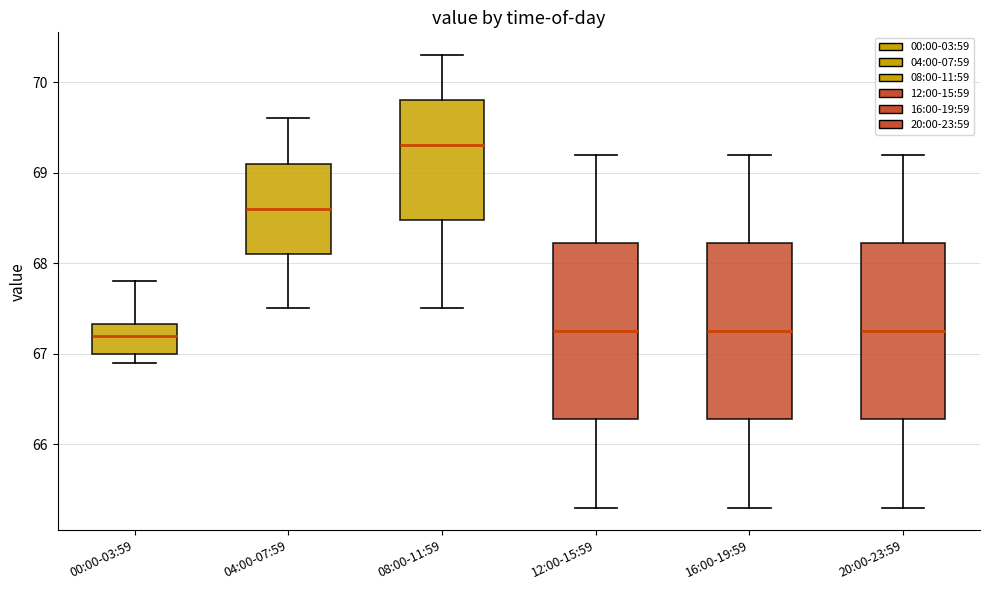

Reading left to right, read every box against the y-axis: the position of its median line, the range the box covers, and the ends of its whiskers. The values are not printed on the chart, so give them approximately, as read against the axis.

00:00-03:59: median 67.2, box 67.0 to 67.3, whiskers 66.9 to 67.8
04:00-07:59: median 68.6, box 68.1 to 69.1, whiskers 67.5 to 69.6
08:00-11:59: median 69.3, box 68.5 to 69.8, whiskers 67.5 to 70.3
12:00-15:59: median 67.3, box 66.3 to 68.2, whiskers 65.3 to 69.2
16:00-19:59: median 67.3, box 66.3 to 68.2, whiskers 65.3 to 69.2
20:00-23:59: median 67.3, box 66.3 to 68.2, whiskers 65.3 to 69.2